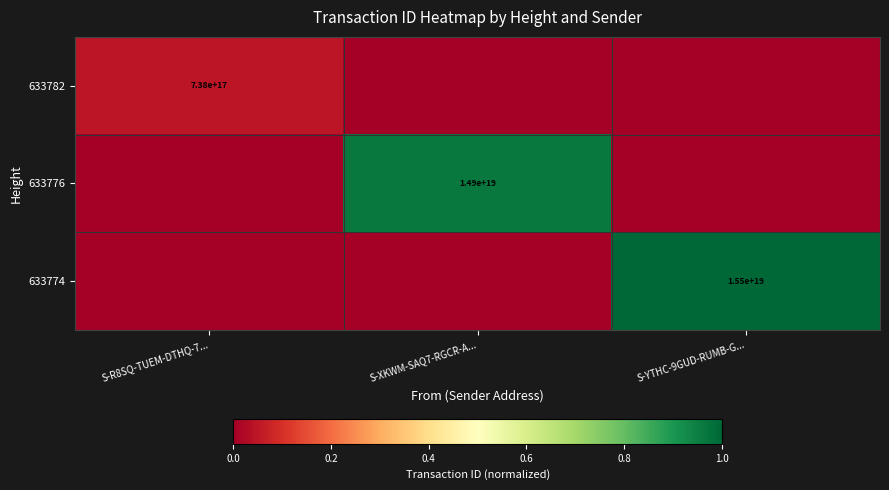

Is it true that 633776 equals 24782504164257894400 at S-XKWM-SAQ7-RGCR-A...?

False